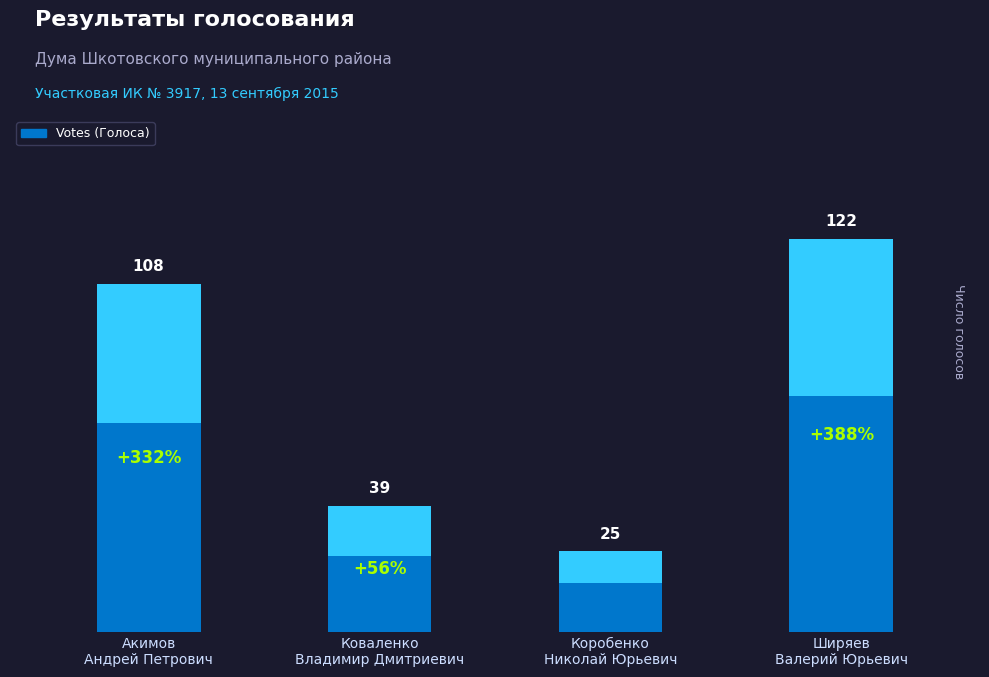

What position from the right is Ширяев
Валерий Юрьевич?

1